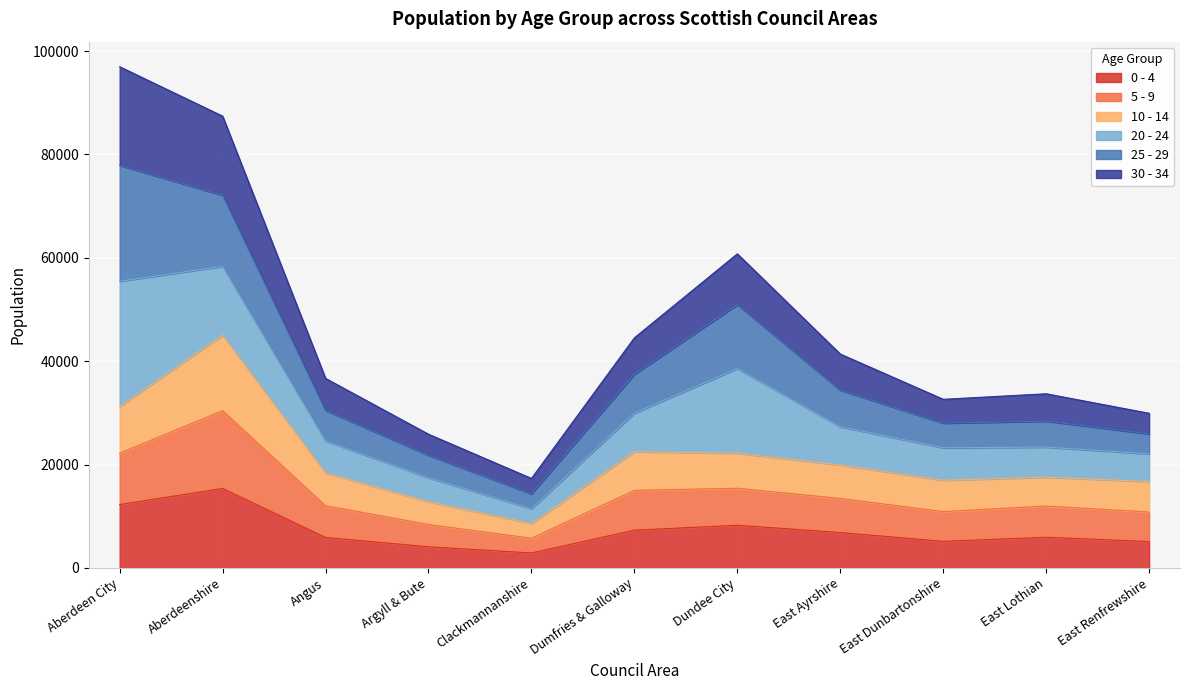

True or false: 5 - 9 and 0 - 4 cross at least once.

False